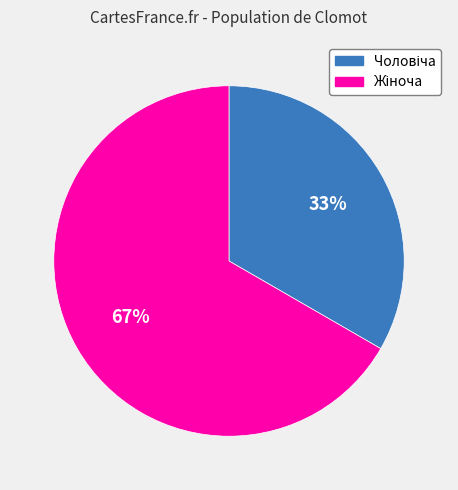

To the nearest percent, what is the average slice percentage?

50%